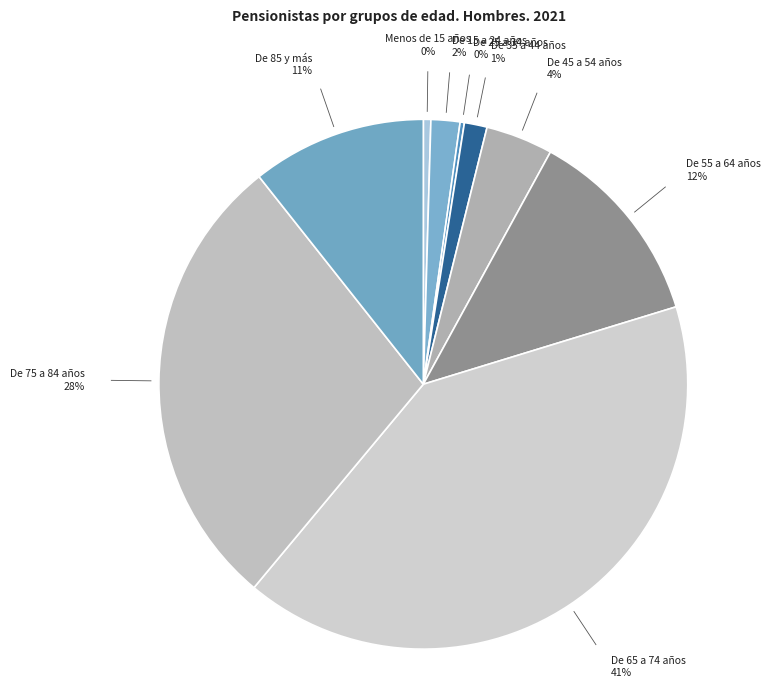

Combined, do De 15 a 24 años and De 75 a 84 años account for over 50%?

No